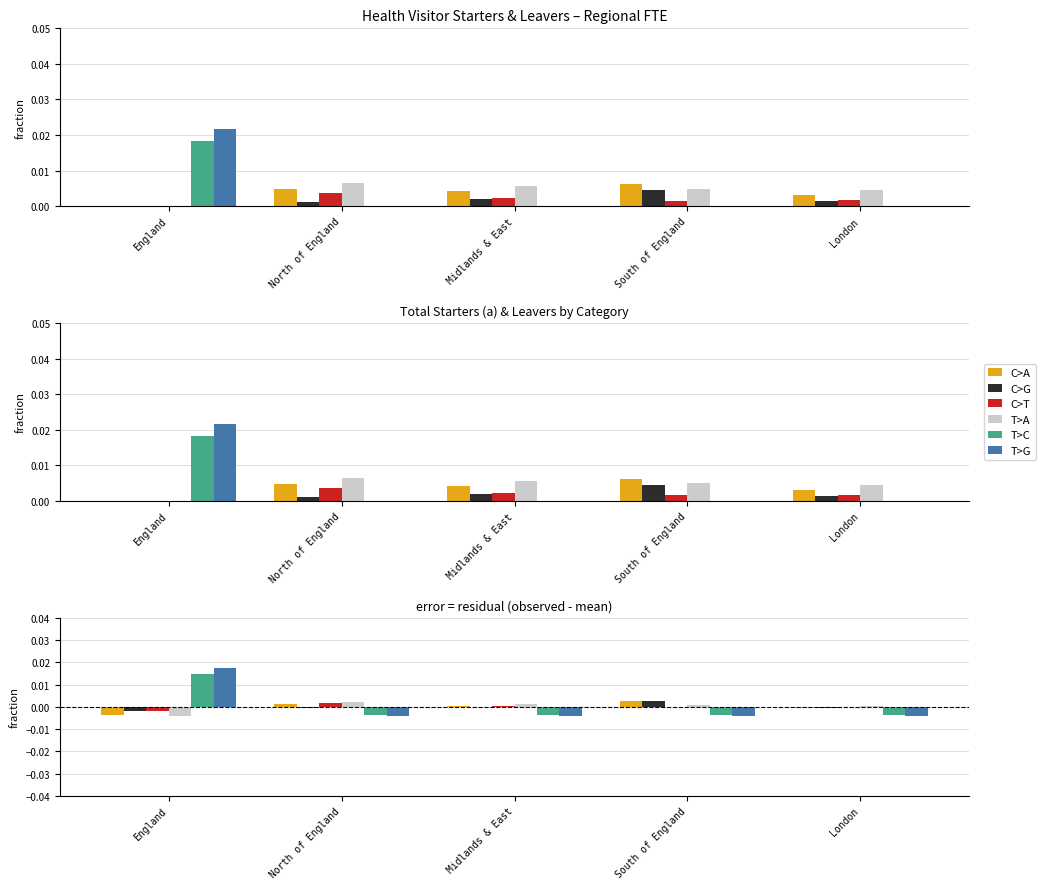

What position from the right is England?

5